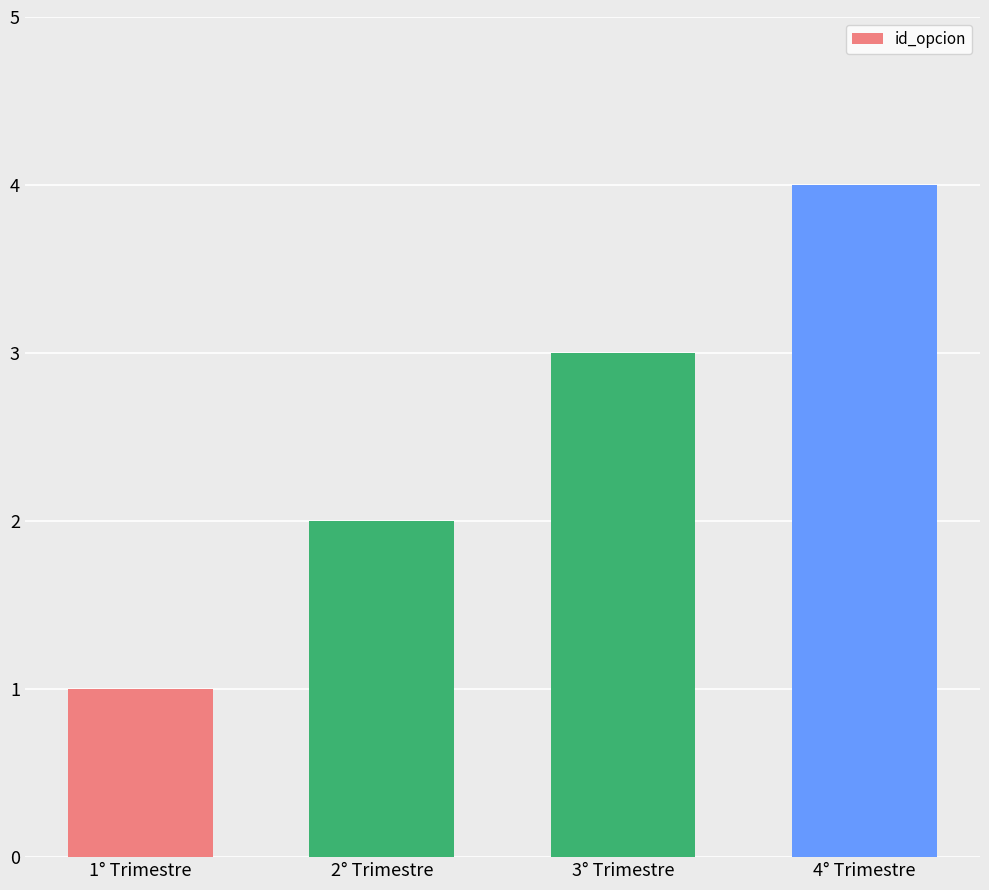

What is the value of the 1st bar from the left?

1